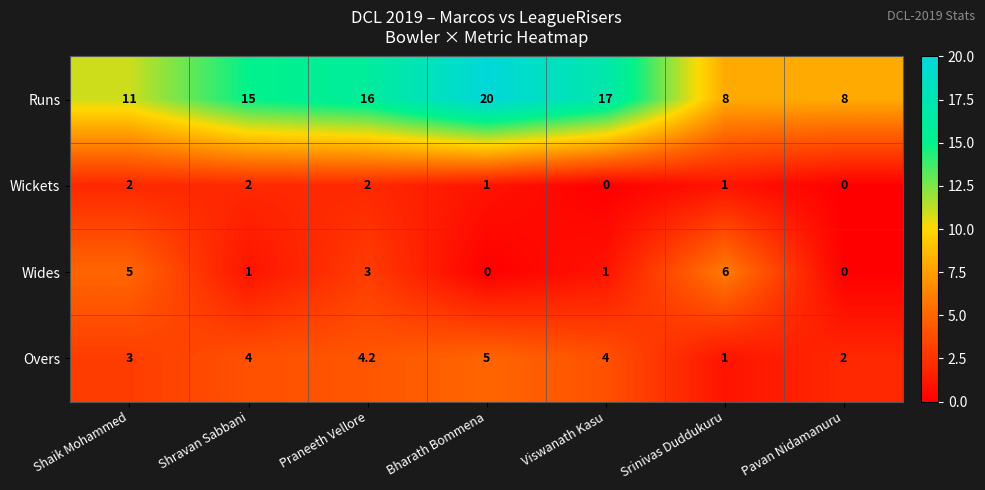

Which series changed the most between Praneeth Vellore and Pavan Nidamanuru?

Runs